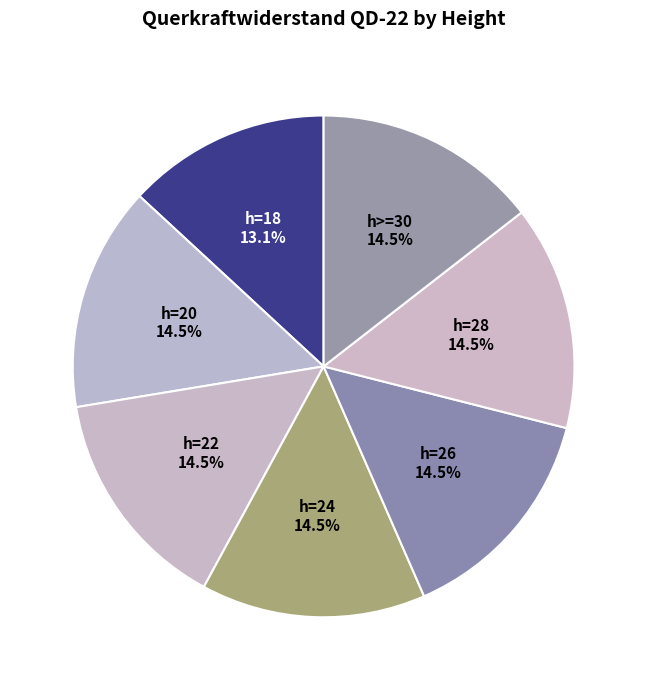

What is the total percentage of h=22 and h=26?

29.0%